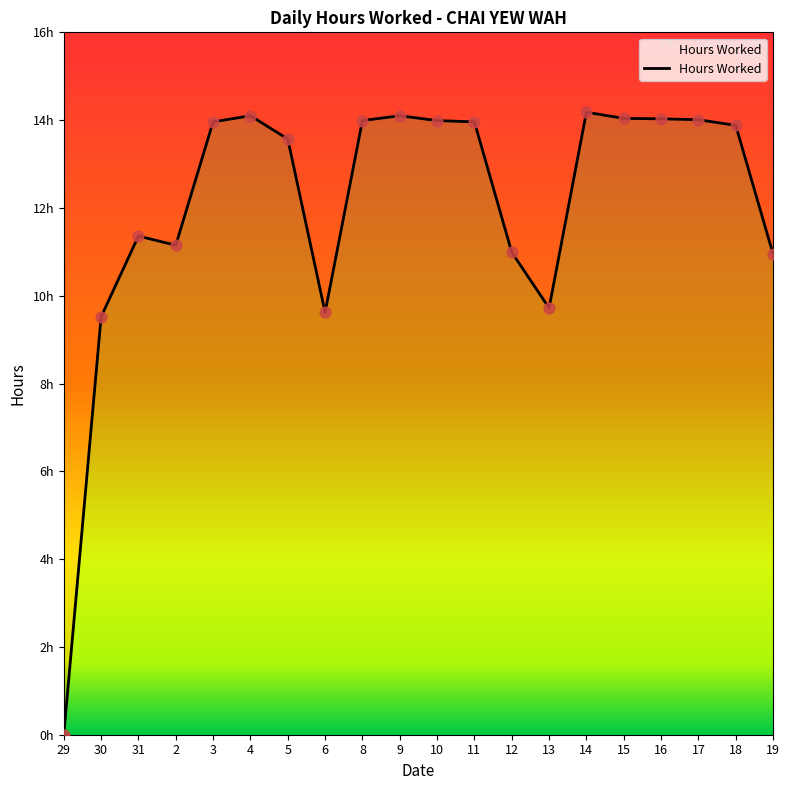

What is the change in value from 29 to 10?

+14.0